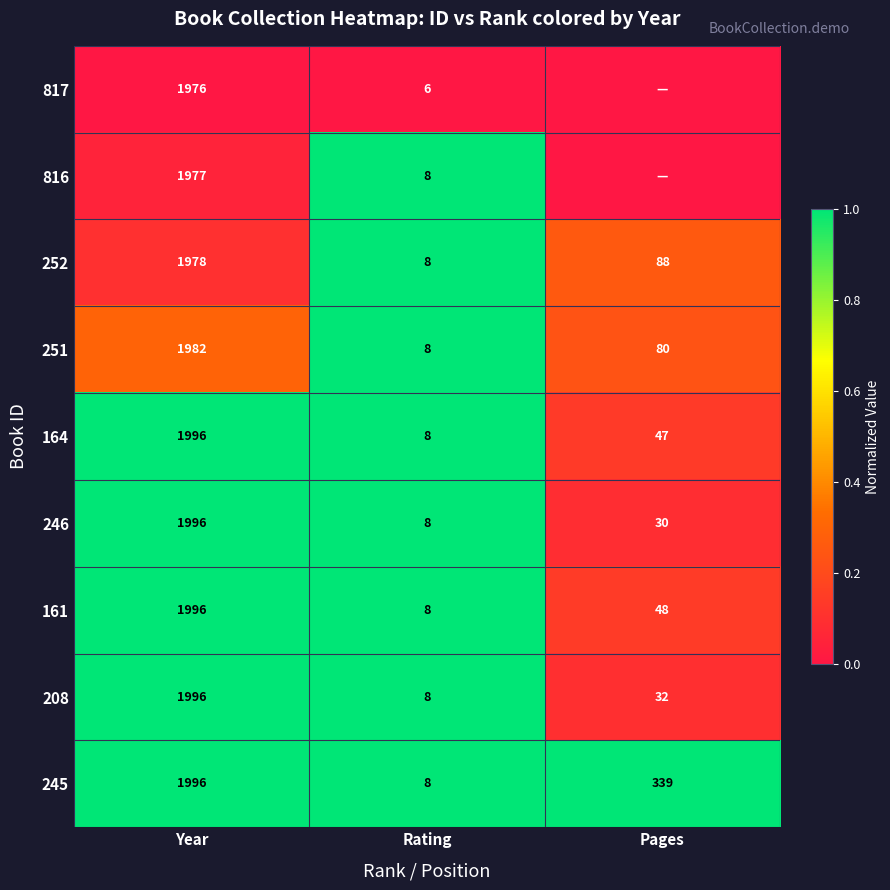

What value does the 251 series have at Pages, to the nearest 10?

80